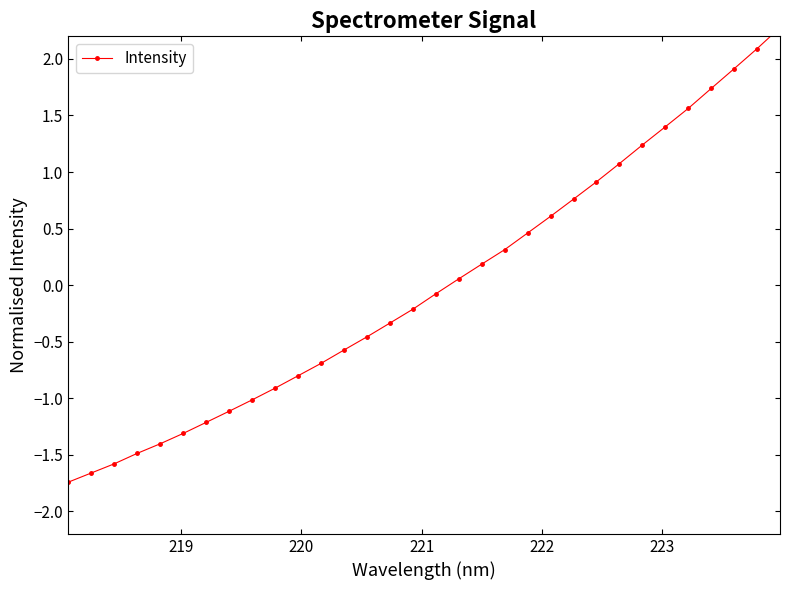

What is the value of the 30th point from the left?

1.9